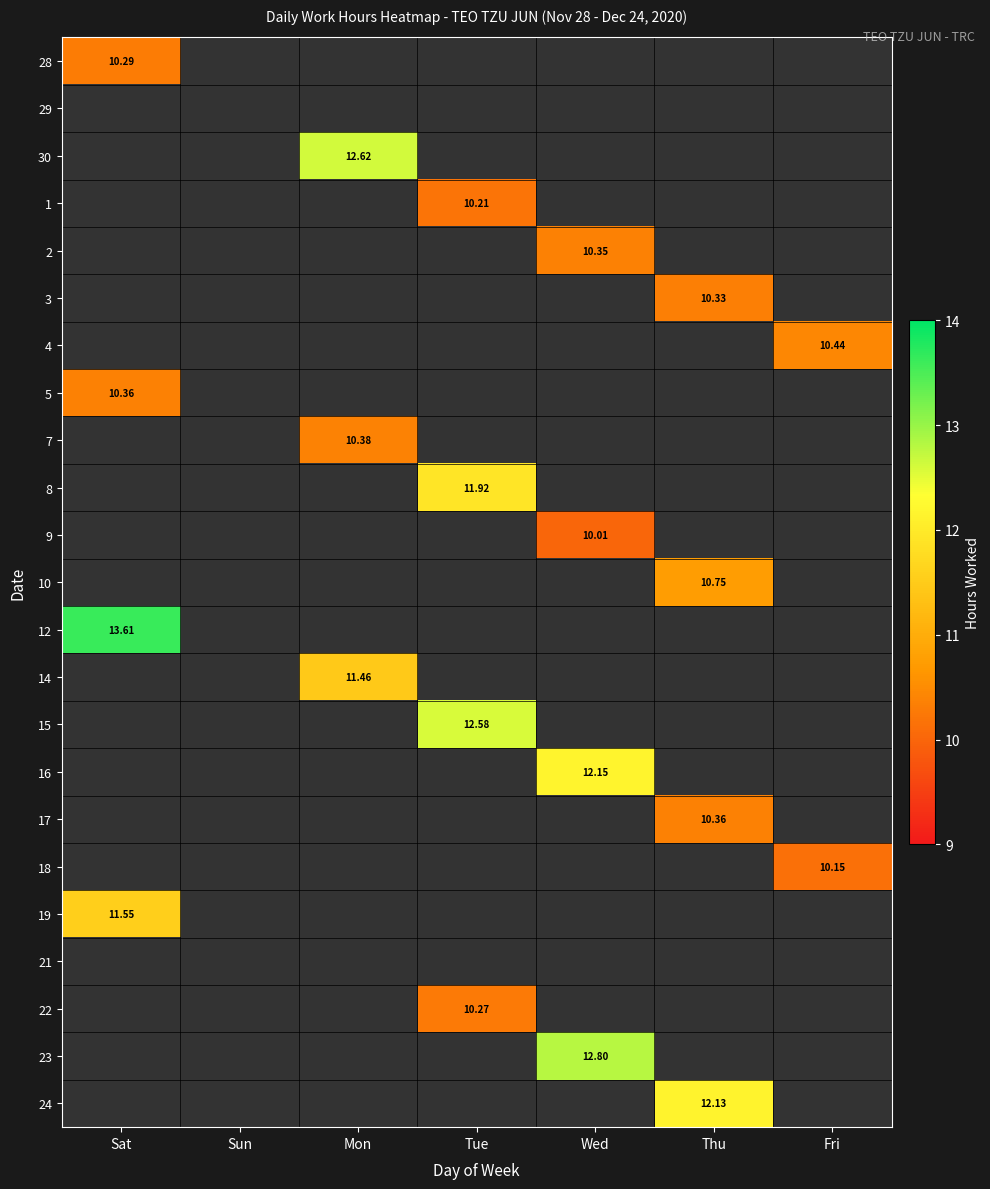

What is the sum of the 3 values at Thu and Fri?

10.3